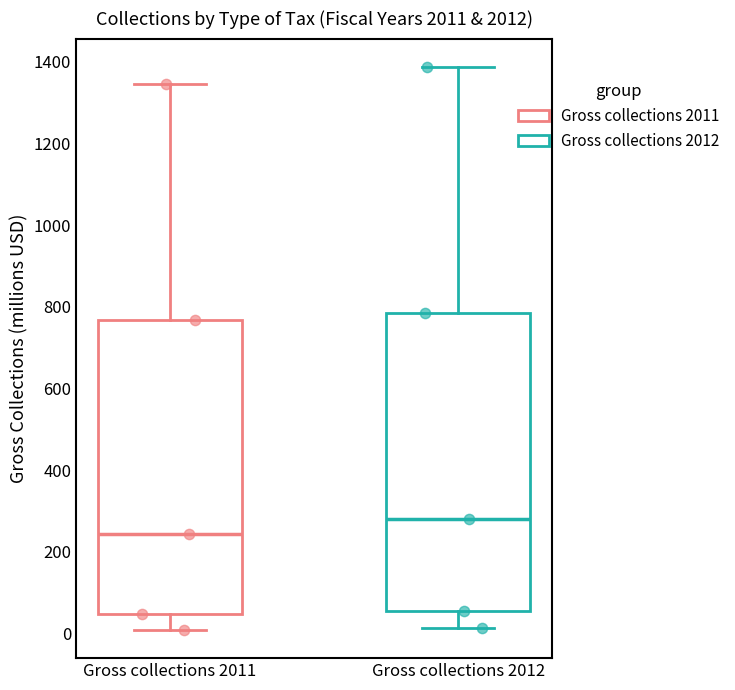

Reading left to right, read every box against the y-axis: the position of its median line, the range the box covers, and the ends of its whiskers. The values are not printed on the chart, so give them approximately, as read against the axis.

Gross collections 2011: median 240, box 40 to 760, whiskers 0 to 1340
Gross collections 2012: median 280, box 60 to 780, whiskers 20 to 1380